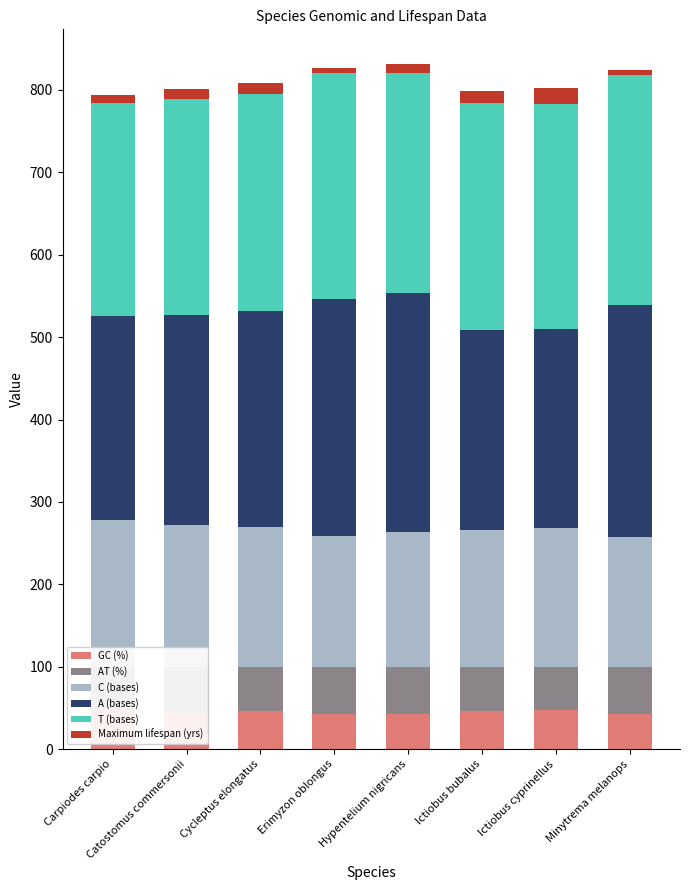

What is the difference between the maximum and minimum values in the C (bases) series?

20.0